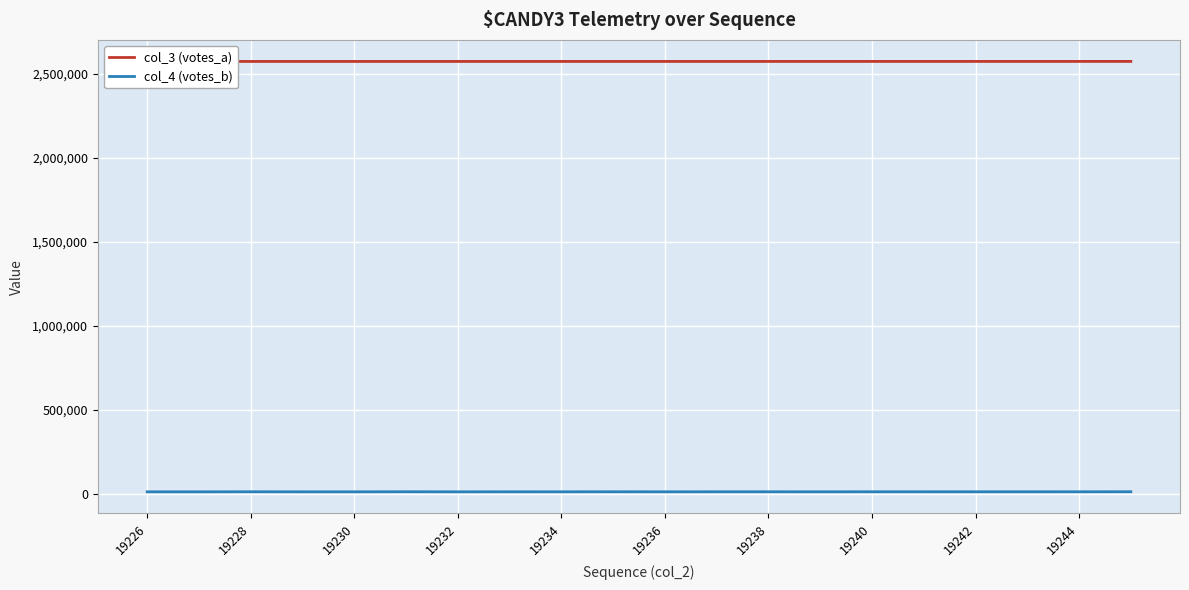

Which series has the widest spread of values?

col_4 (votes_b)